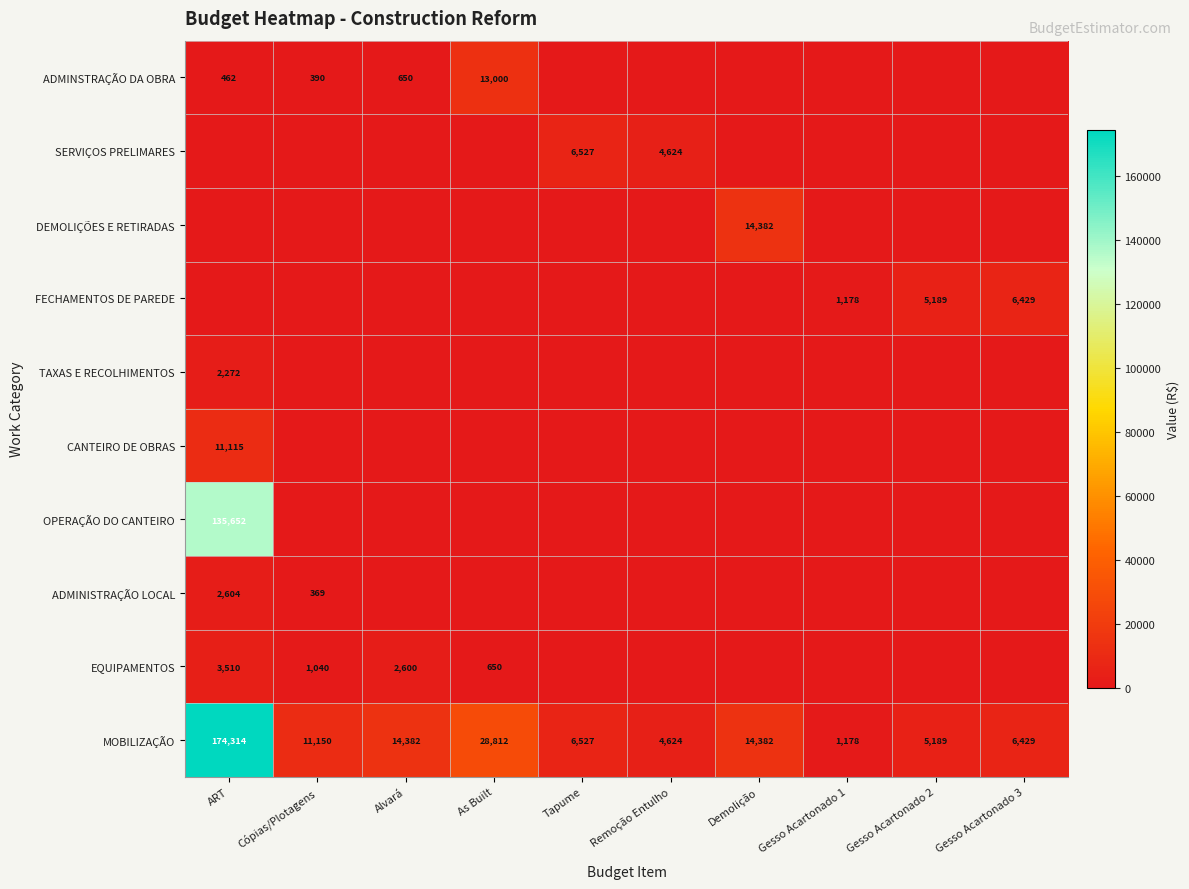

What is the sum of the MOBILIZAÇÃO values at Tapume and Demolição?

20909